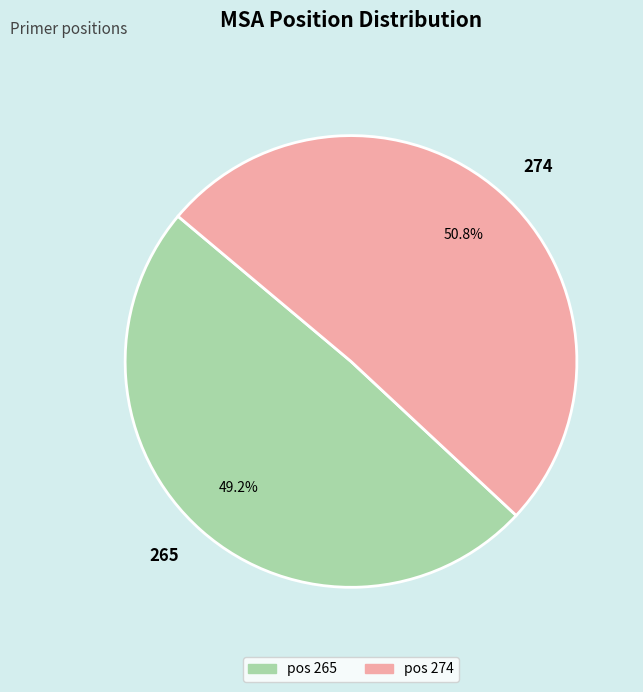

Which category has the smallest portion of the pie?

265